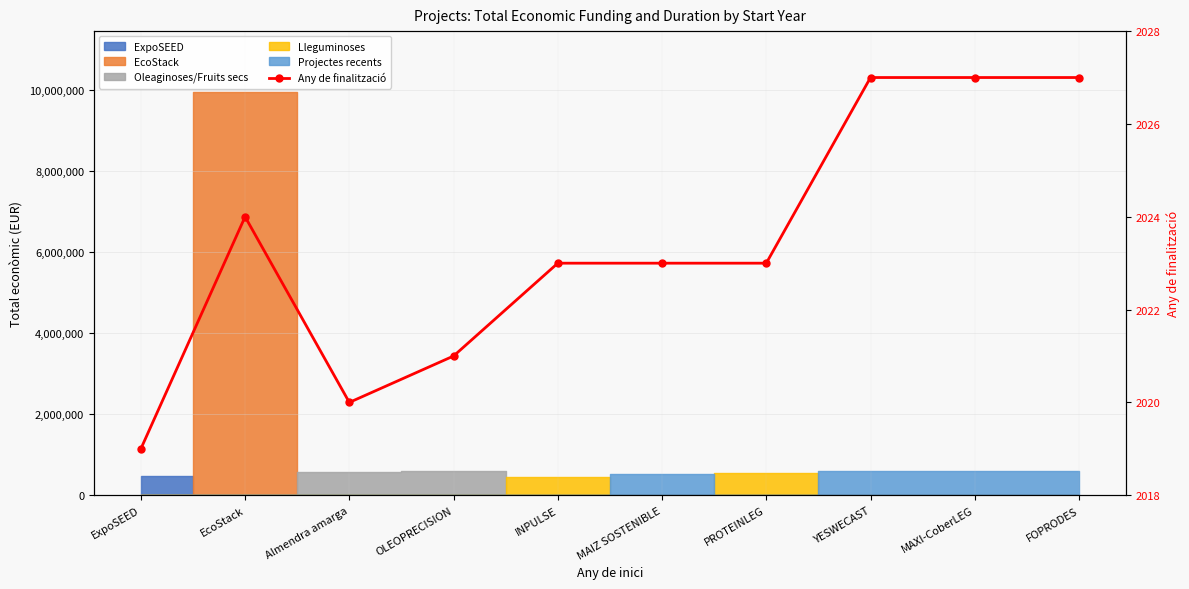

How many values are below 2023?

3